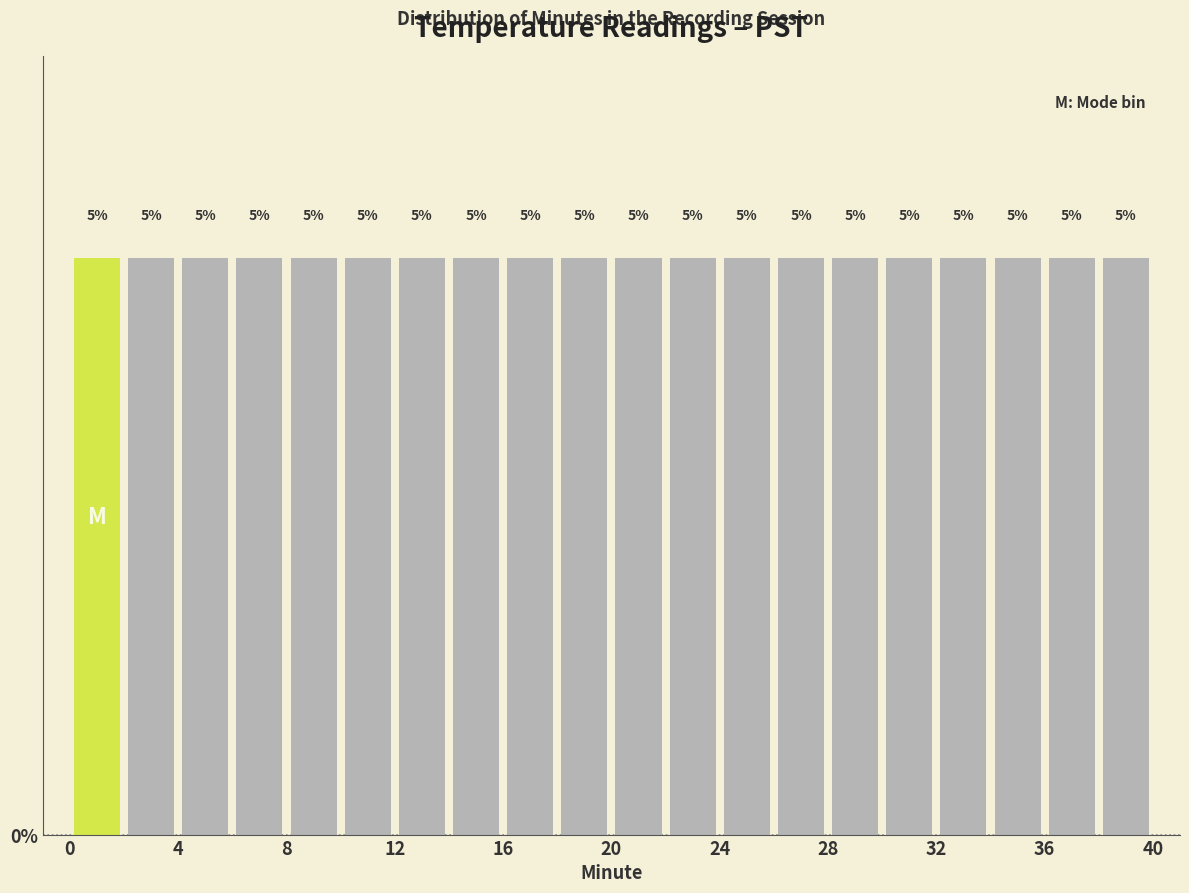

How tall is the bar that spans 12 to 14 on the x-axis?

5